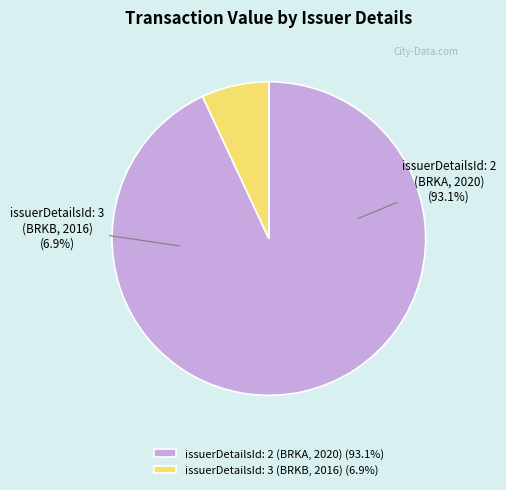

Count the number of slices in the pie.

2